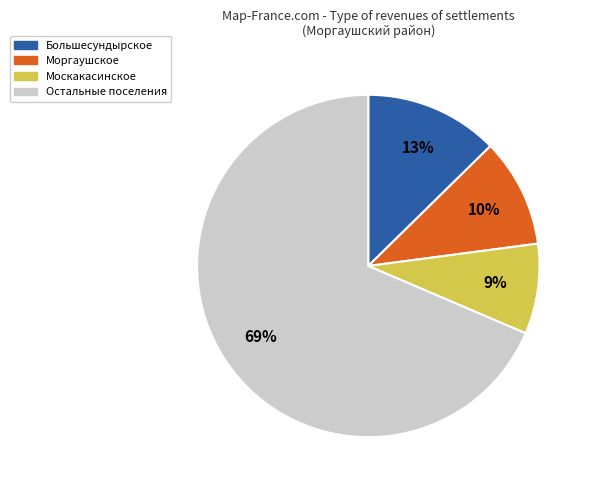

How many segments does this pie chart have?

4